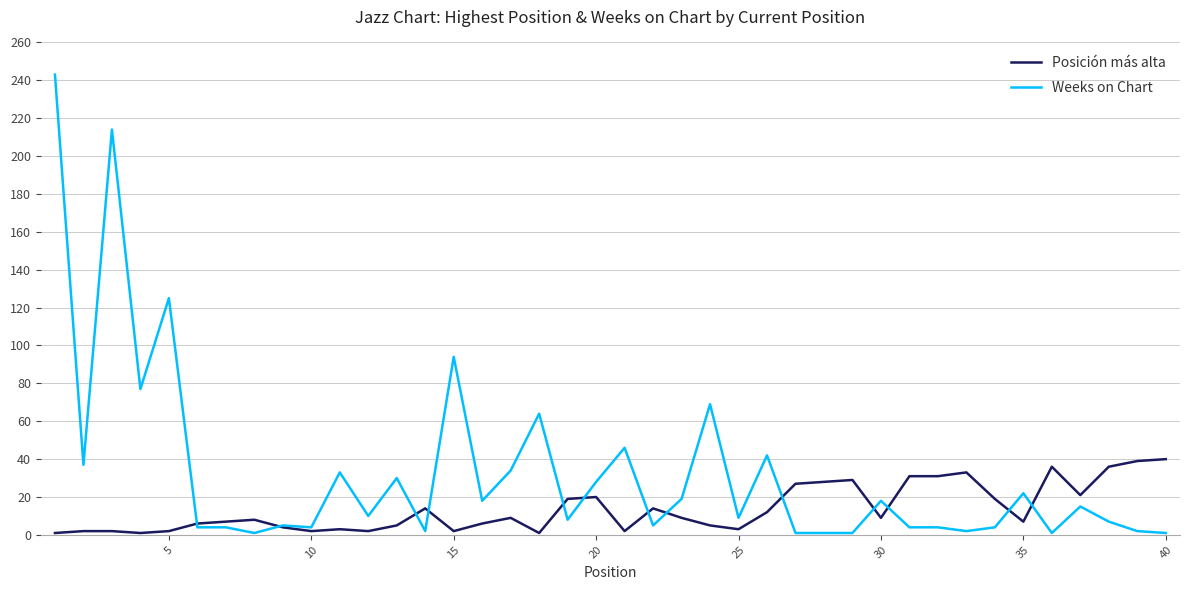

Which series has the largest range (max minus min)?

Weeks on Chart